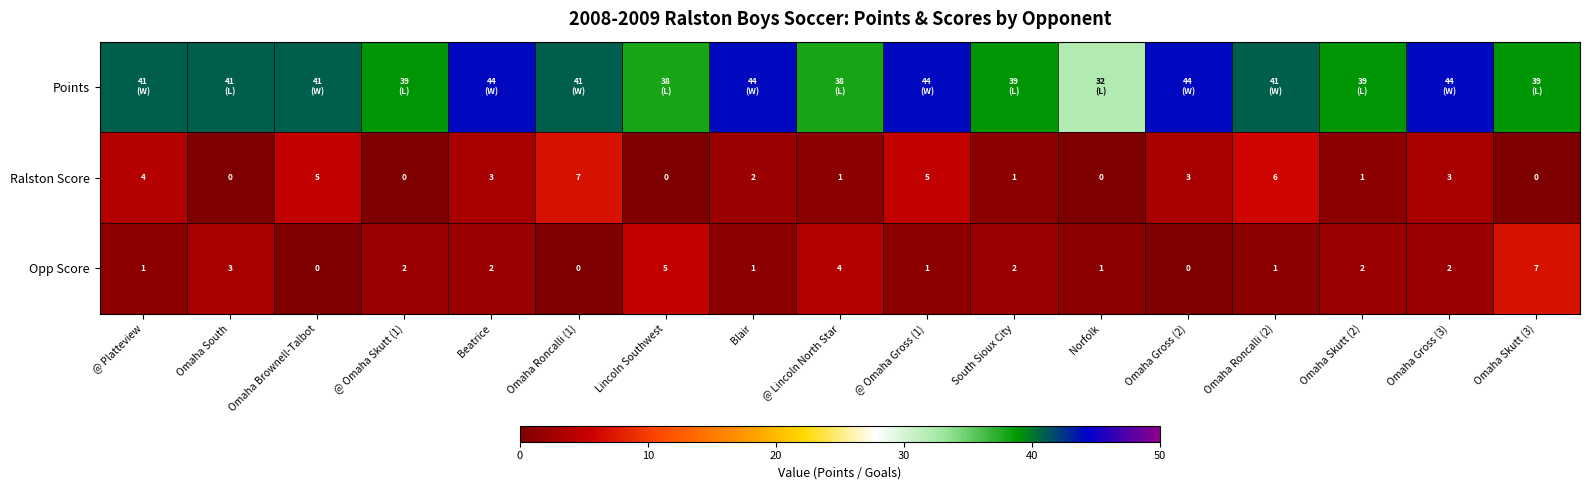

What is the sum of the Opp Score values at Beatrice and Lincoln Southwest?

7